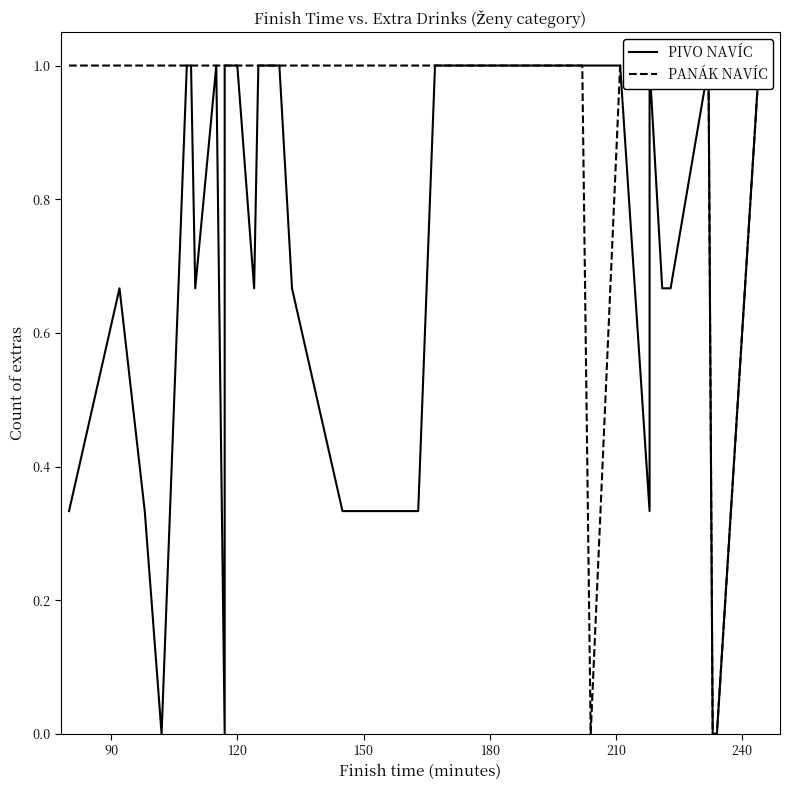

Which series has the largest total across all categories?

PANÁK NAVÍC